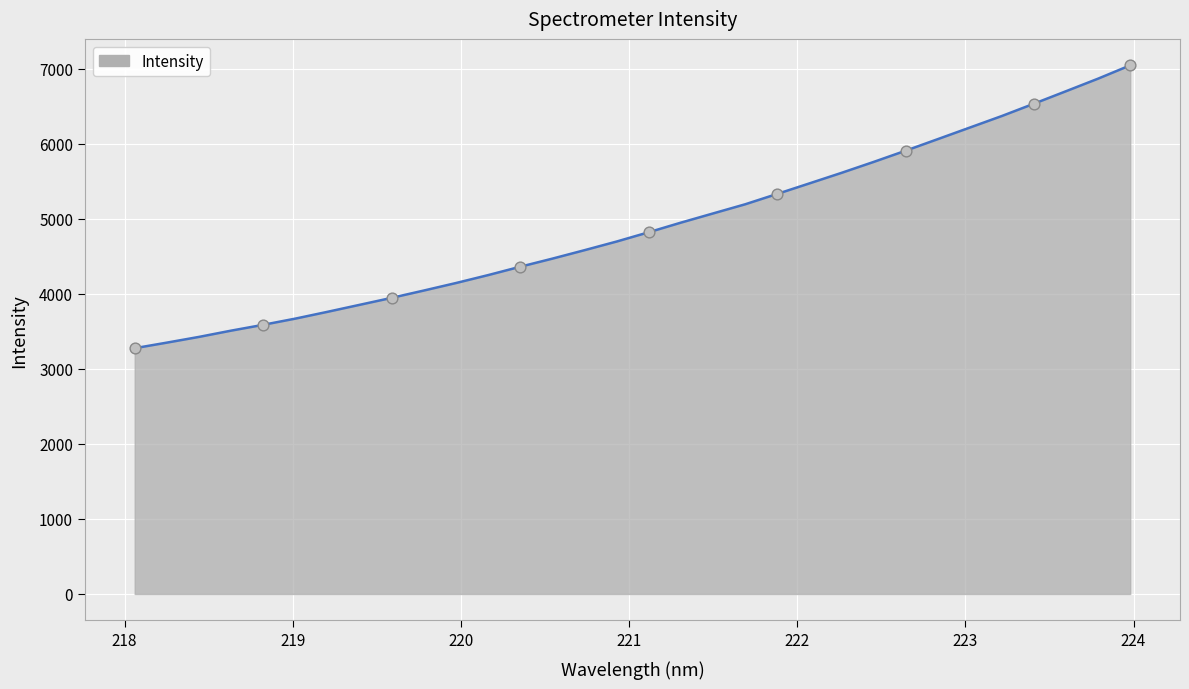

What is the smallest value displayed?

3277.0